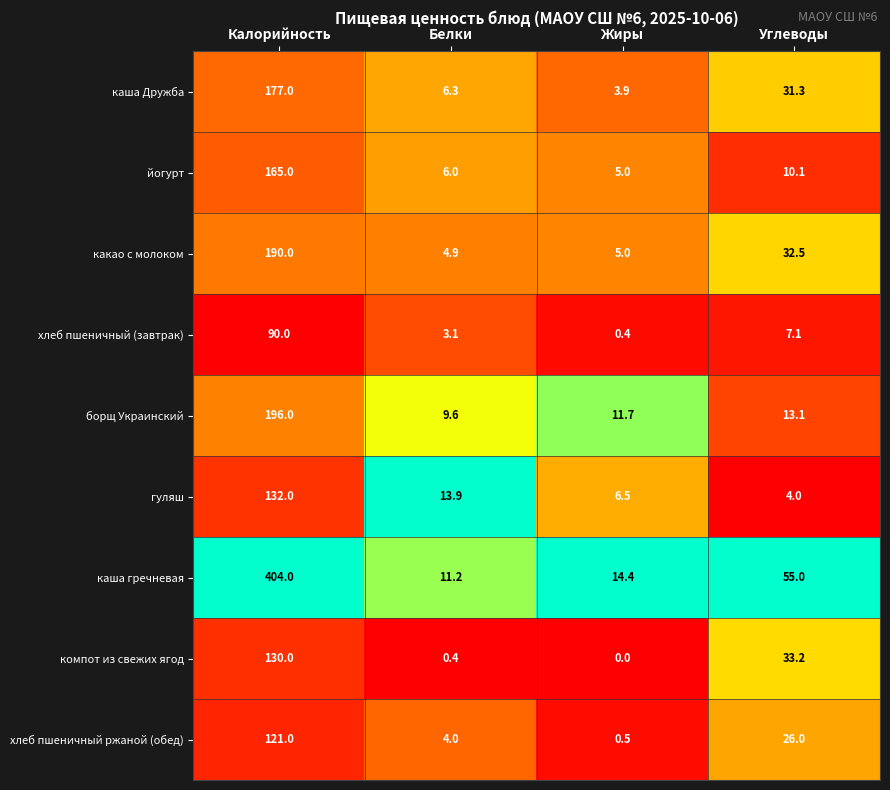

What is the difference between the highest and lowest values at Жиры?

14.4